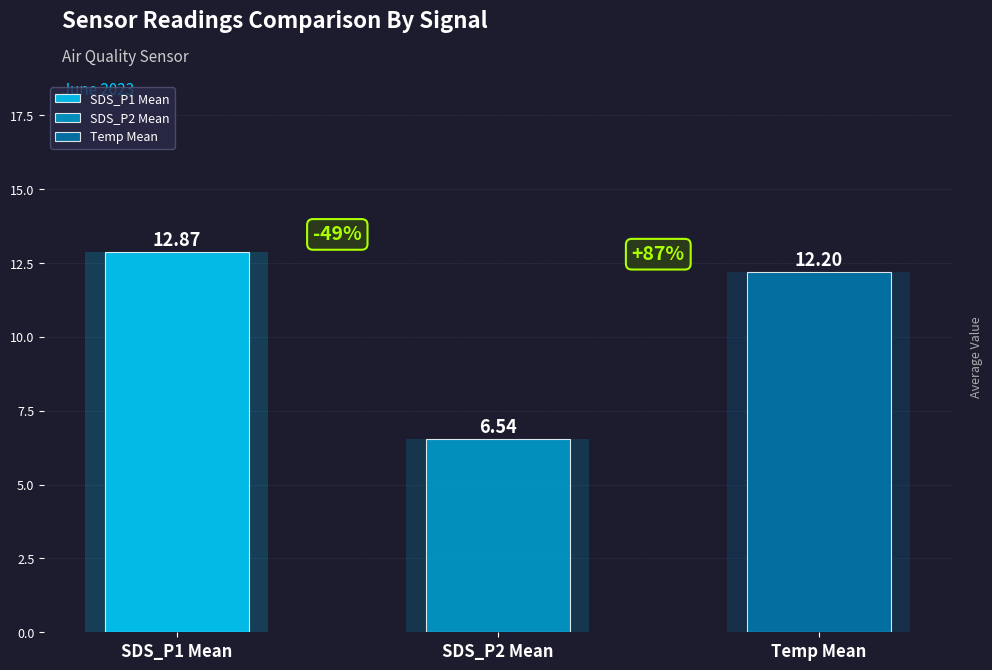

Does the chart contain any negative values?

No